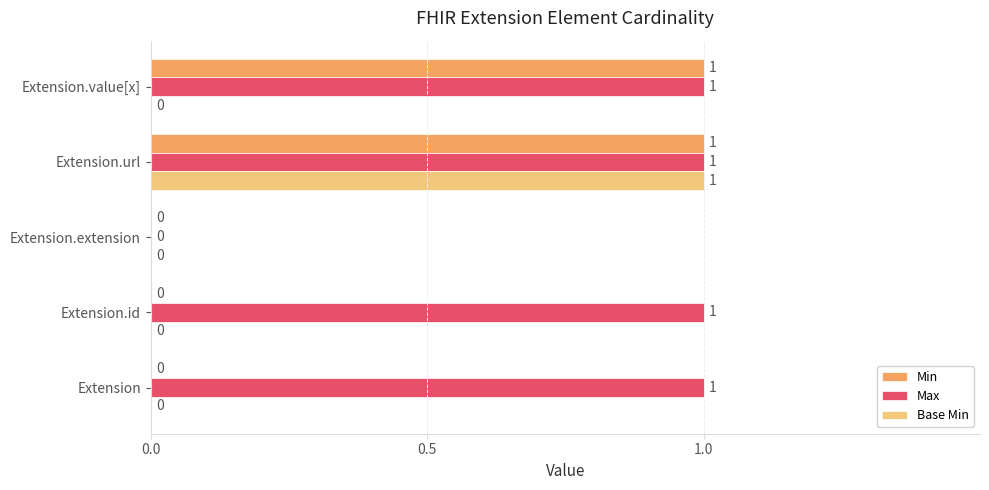

True or false: Min has a value of 1 at Extension.url.

True